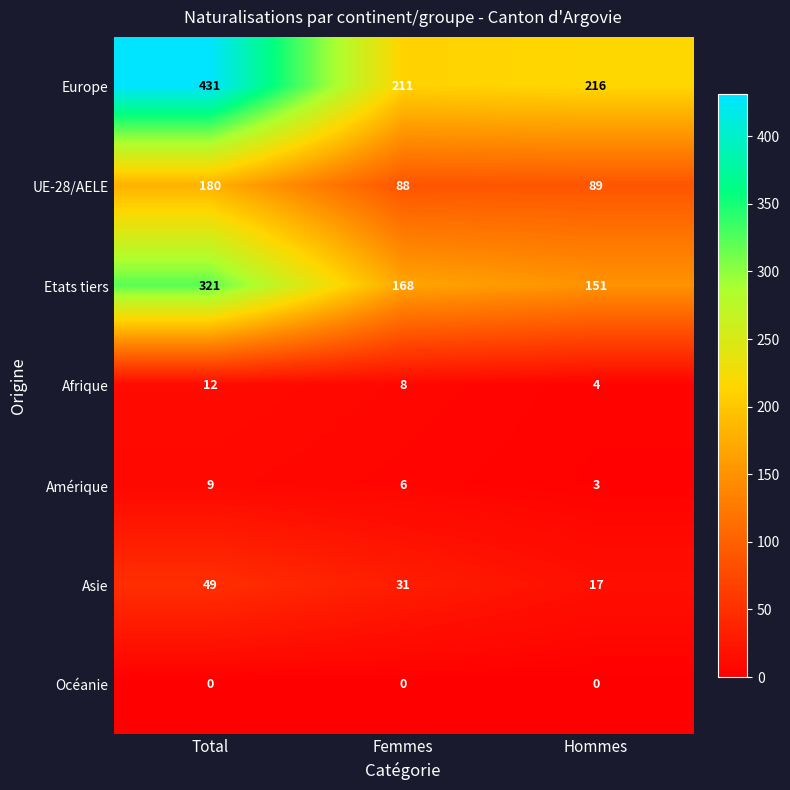

Is it true that Asie equals 49 at Total?

True